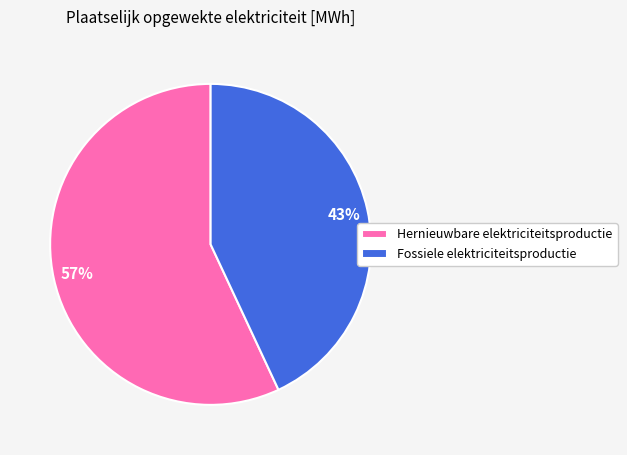

Rank the categories by value from highest to lowest.

Hernieuwbare elektriciteitsproductie, Fossiele elektriciteitsproductie